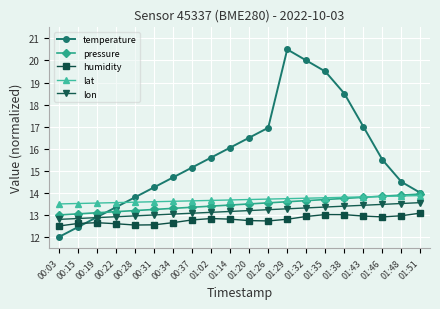

Is it true that lat equals 13.5 at 00:15?

True